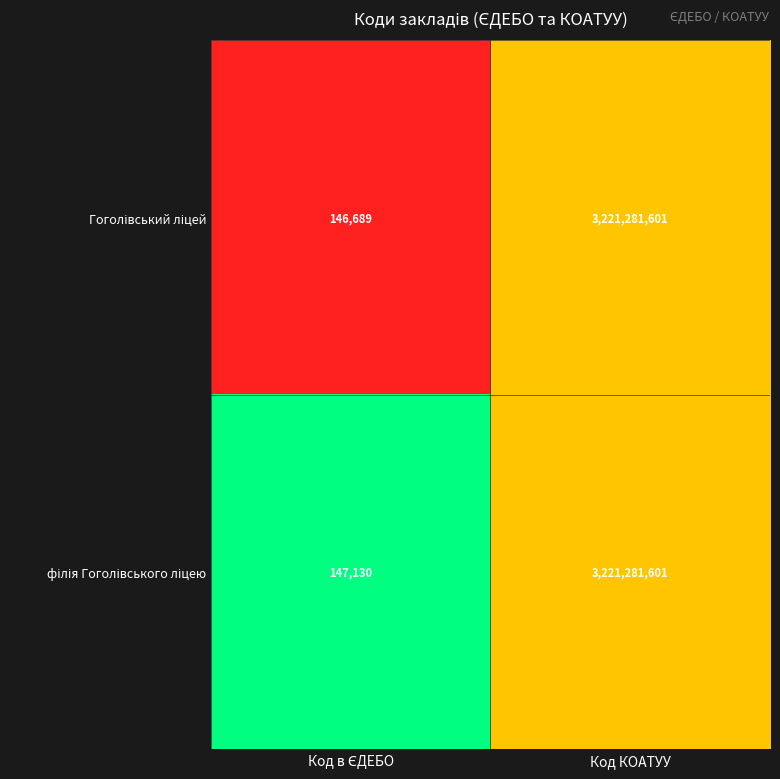

At which category is the sum across all series the highest?

Код КОАТУУ